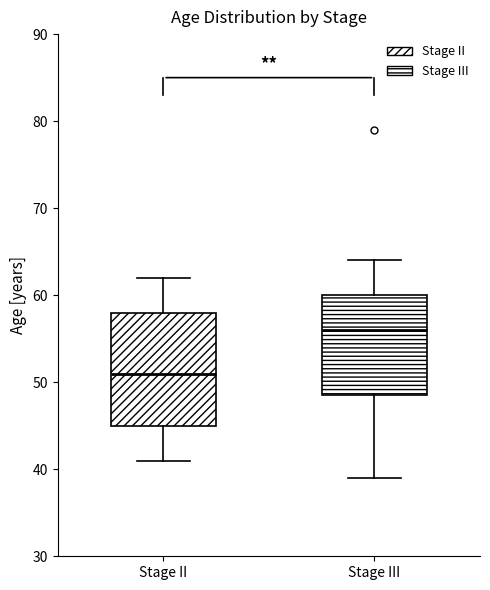

Comparing the boxes themselves (not the whiskers), which one is the tallest?

Stage II